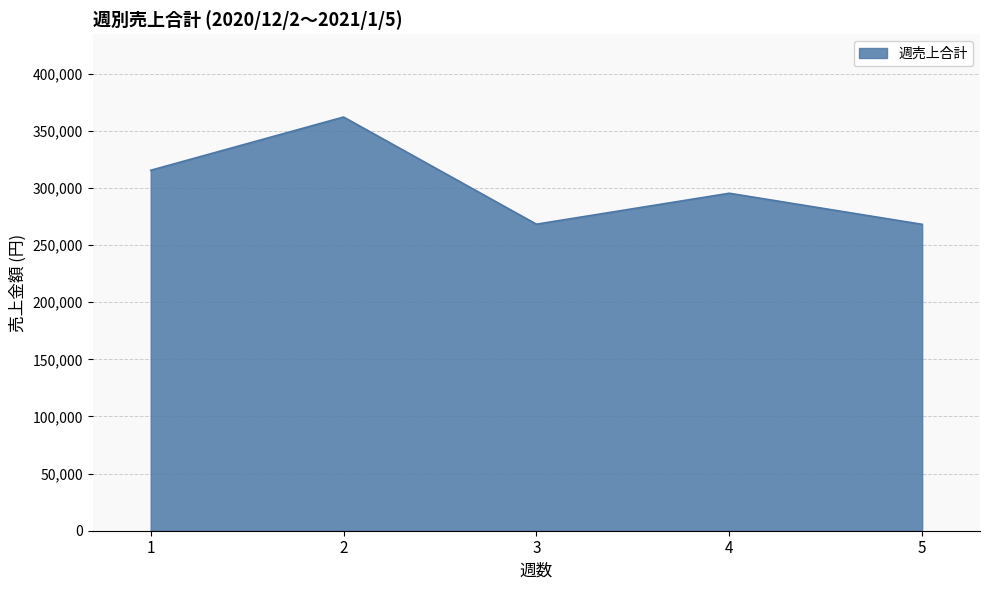

Is it true that the value at 3 is 180727?

False